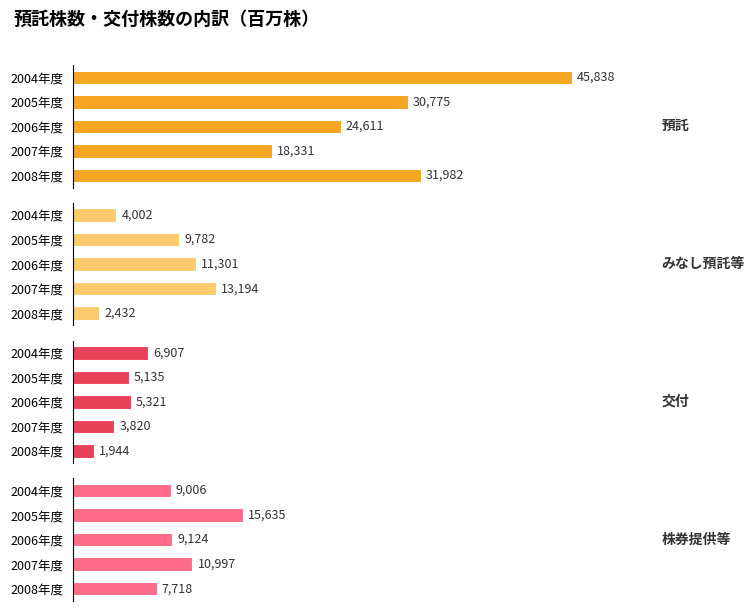

Rank the categories by みなし預託等 value from lowest to highest.

2008年度, 2004年度, 2005年度, 2006年度, 2007年度